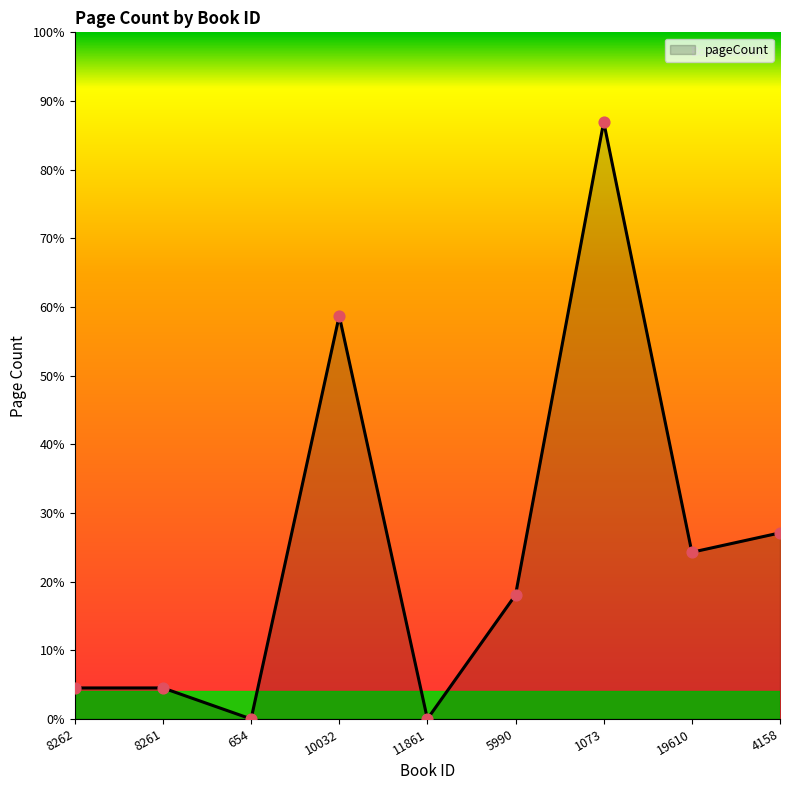

Does the chart have visible grid lines?

No